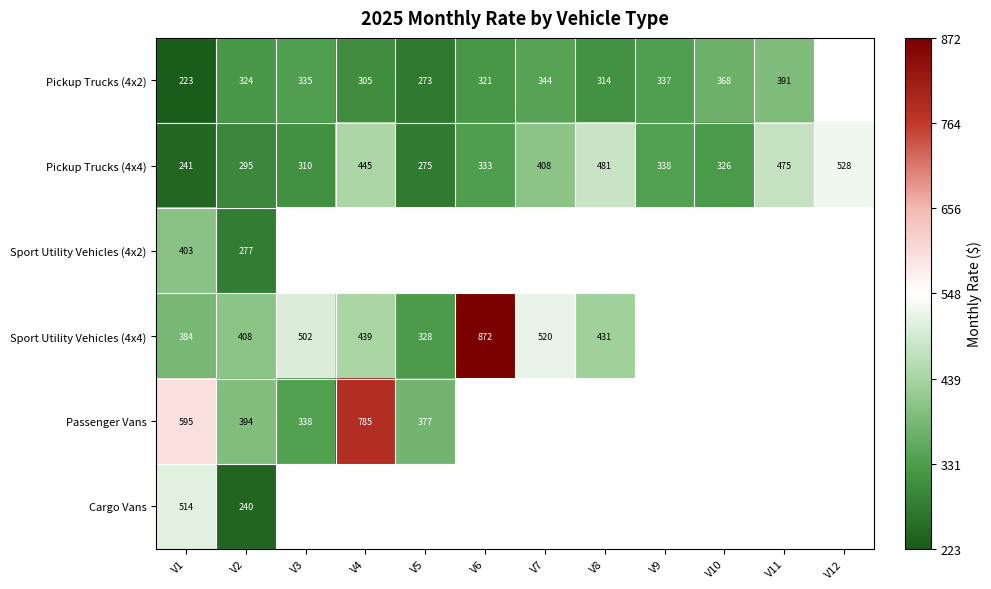

What is the maximum value shown in the chart?

872.0